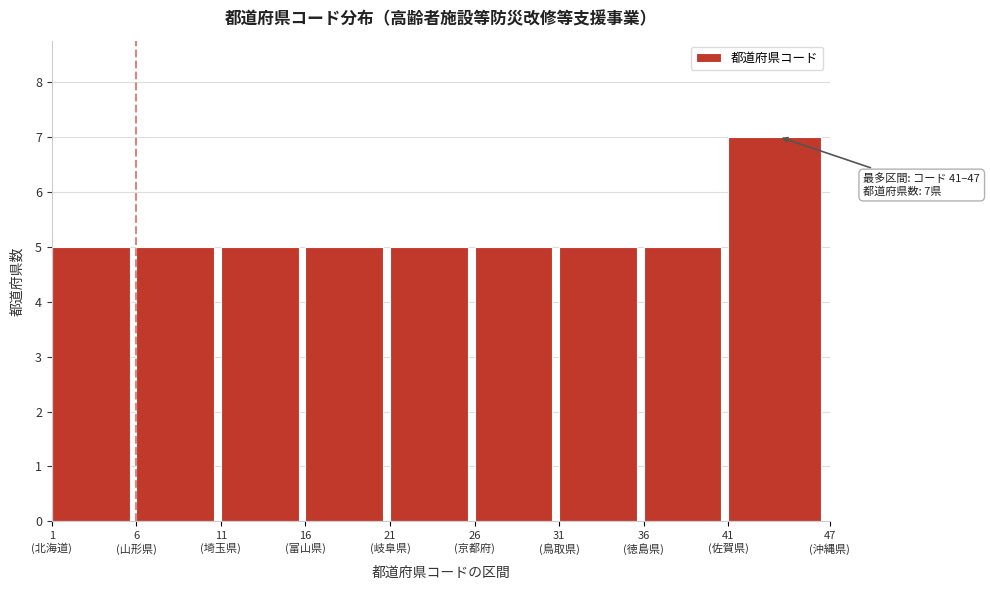

Reading right to left, list all the values displayed in this chart.

7	5	5	5	5	5	5	5	5